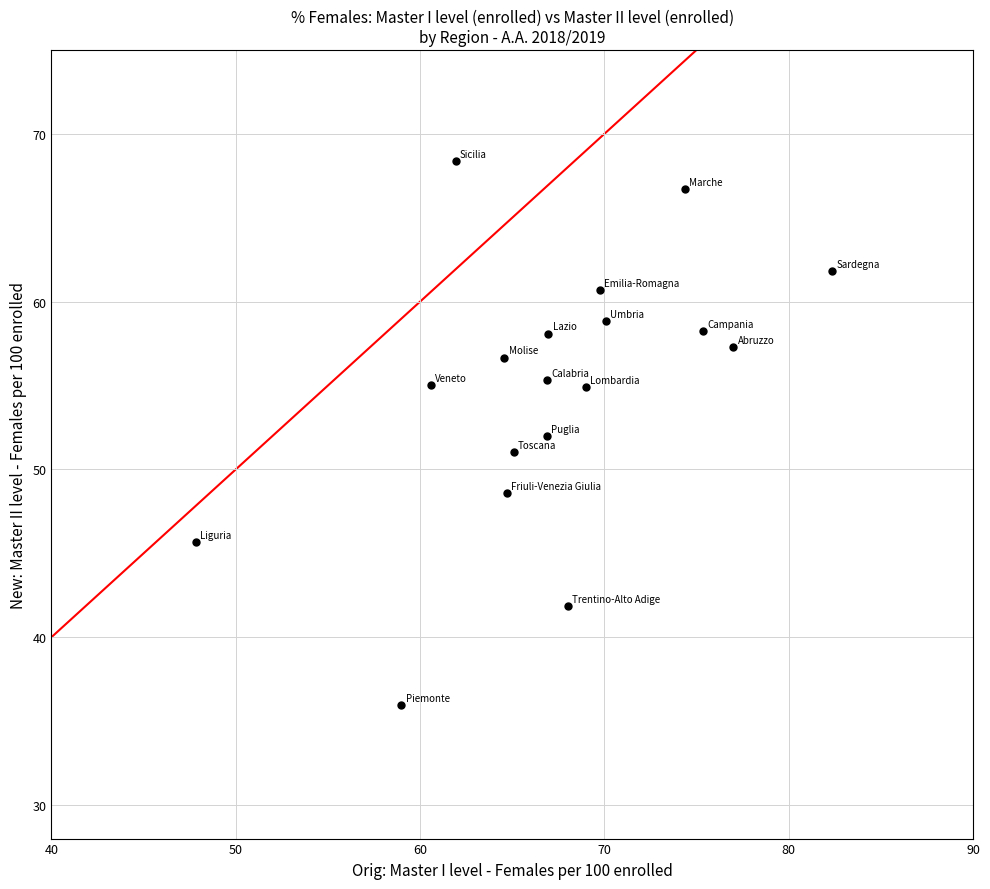

What is the range of X values (max minus min)?

34.5